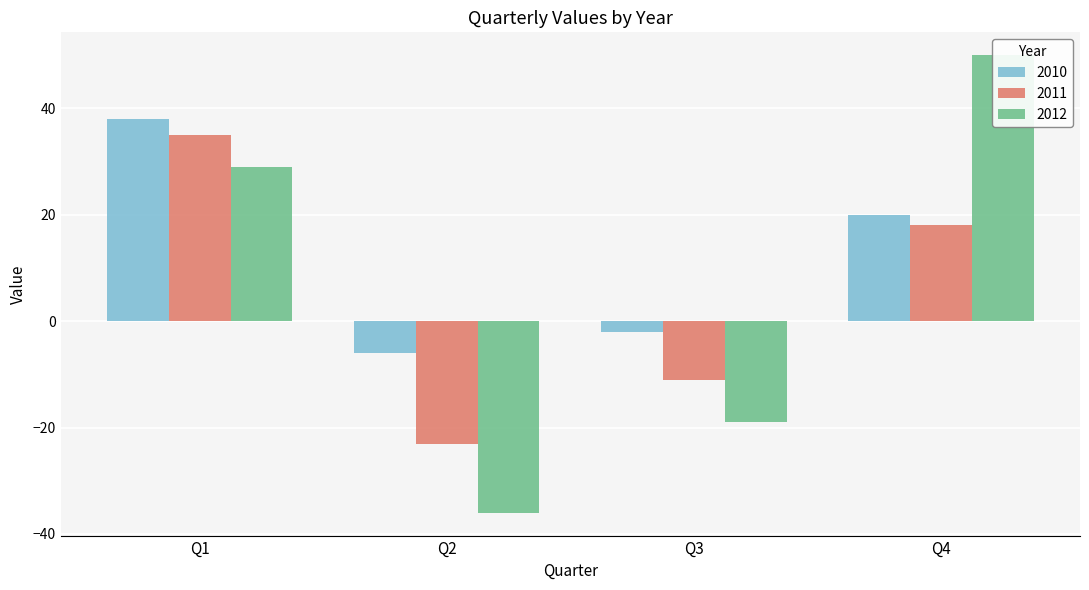

Reading left to right, what are all the values shown in this chart?

2010: Q1=38	Q2=-6	Q3=-2	Q4=20
2011: Q1=35	Q2=-23	Q3=-11	Q4=18
2012: Q1=29	Q2=-36	Q3=-19	Q4=50